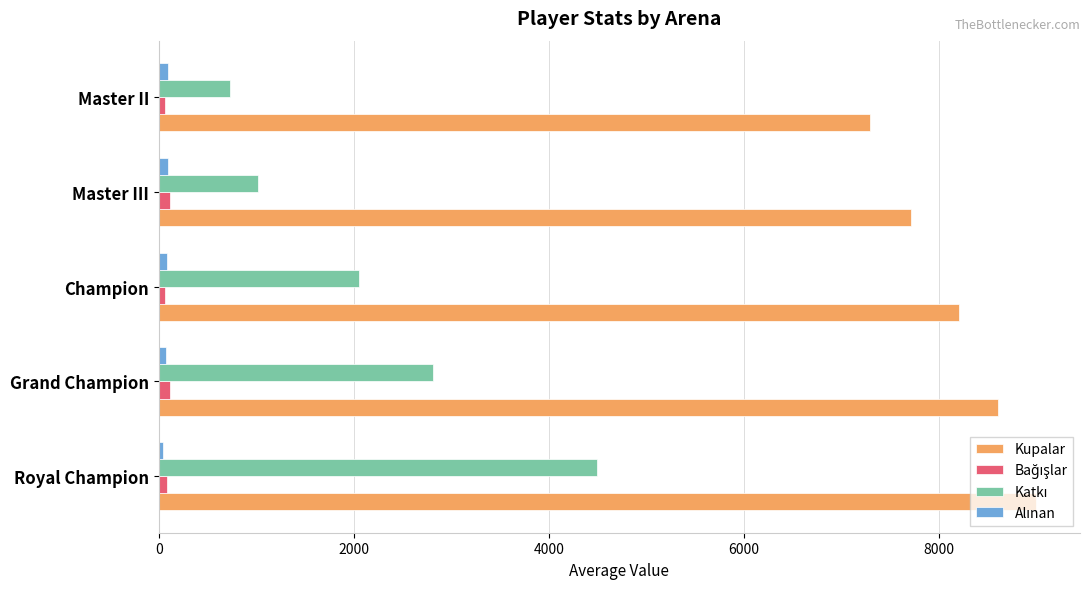

What is the greatest value displayed?

9000.0